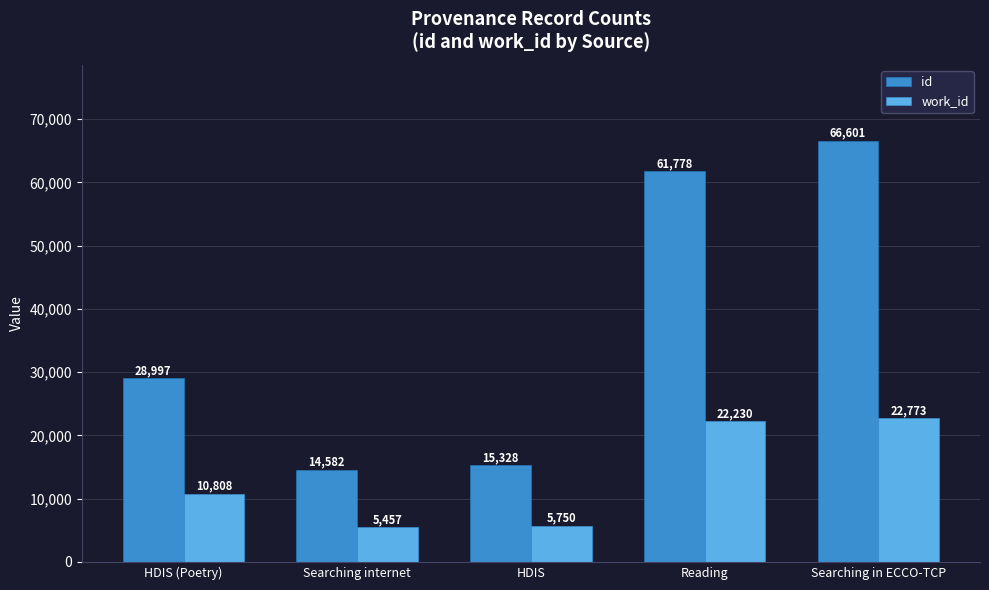

What is the approximate value of work_id at Searching internet, to the nearest 10?

5460